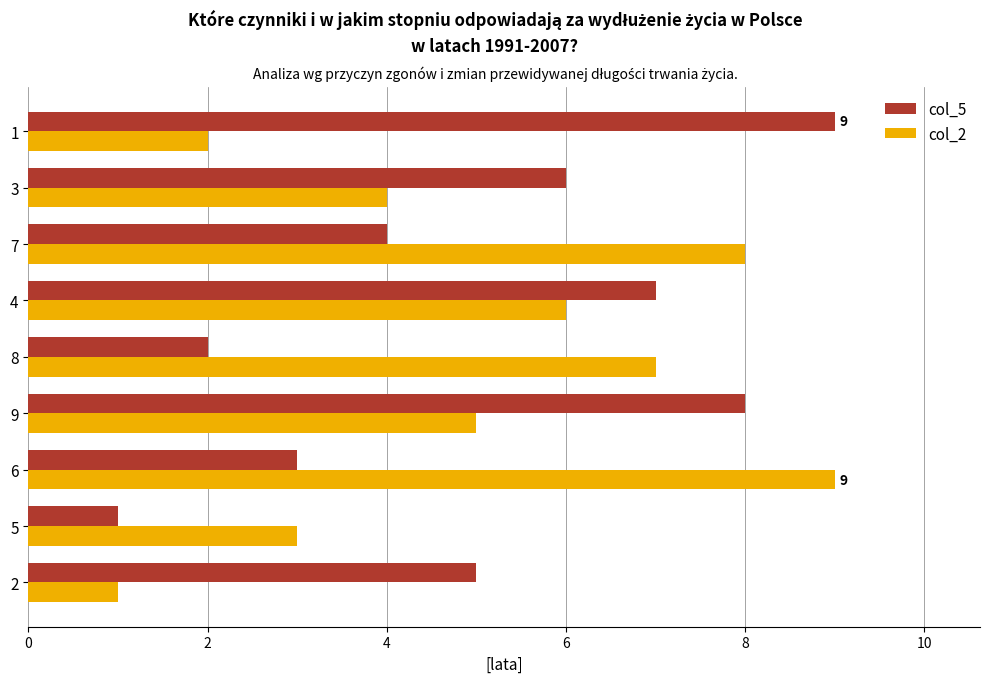

How many distinct data groups are displayed?

2